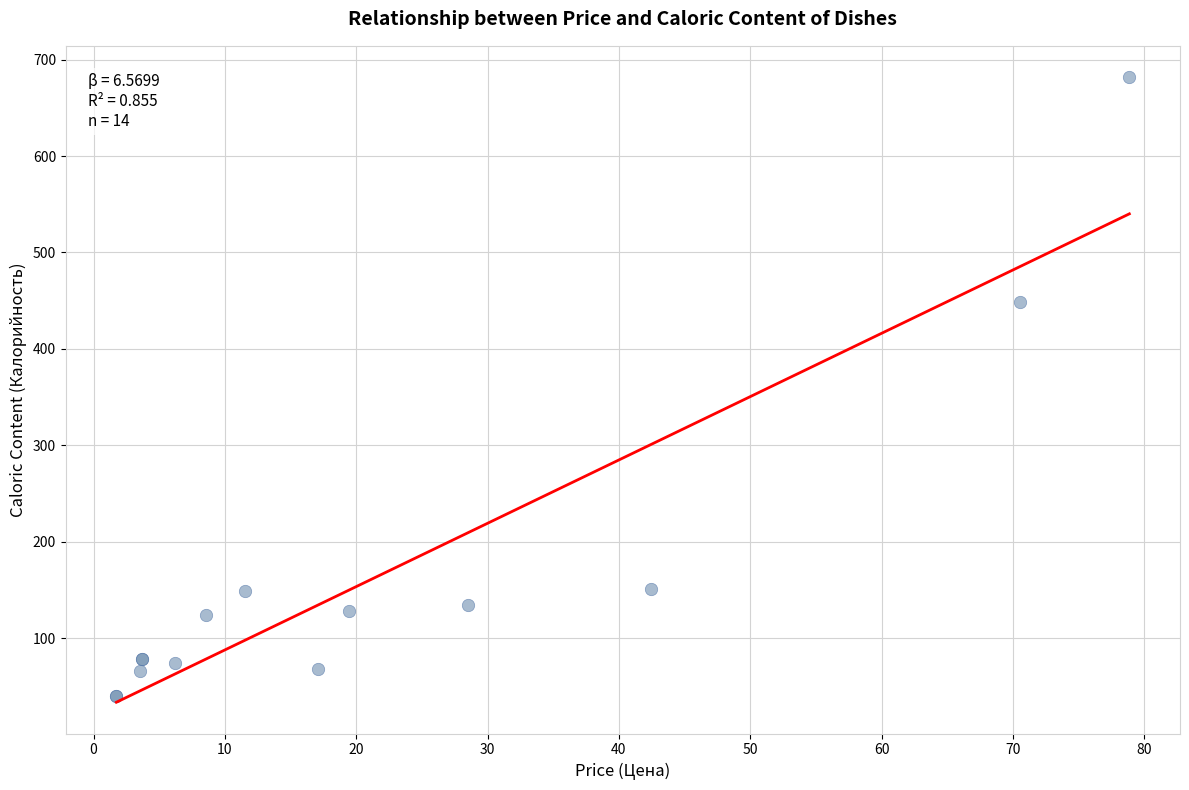

What Y value in the scatter plot is closest to 360?

449.1